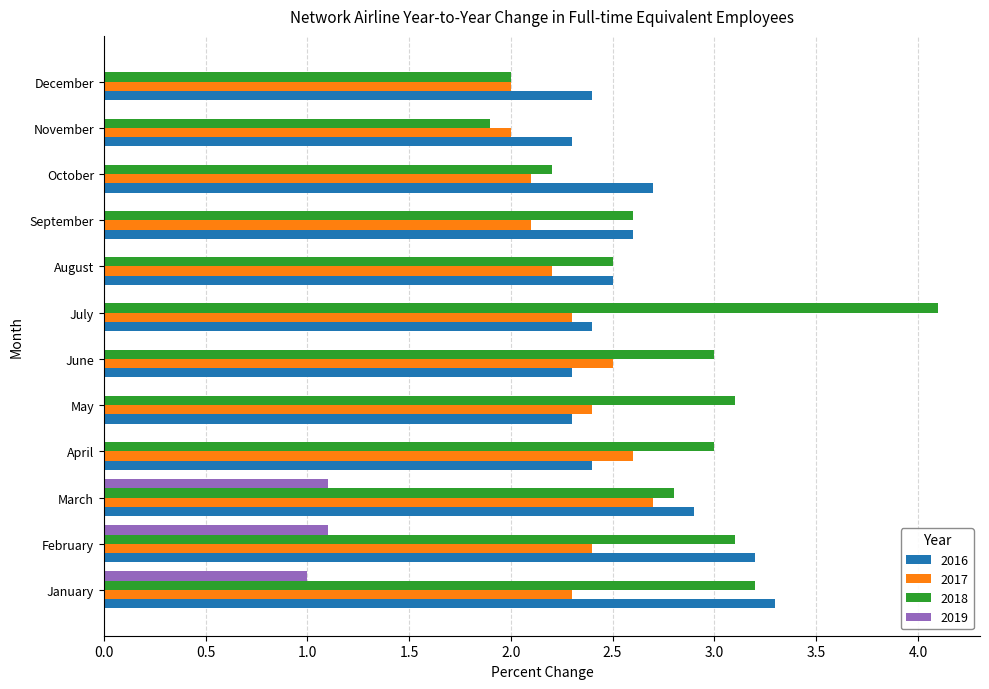

What is the sum of the 2017 values at April and December?

4.6